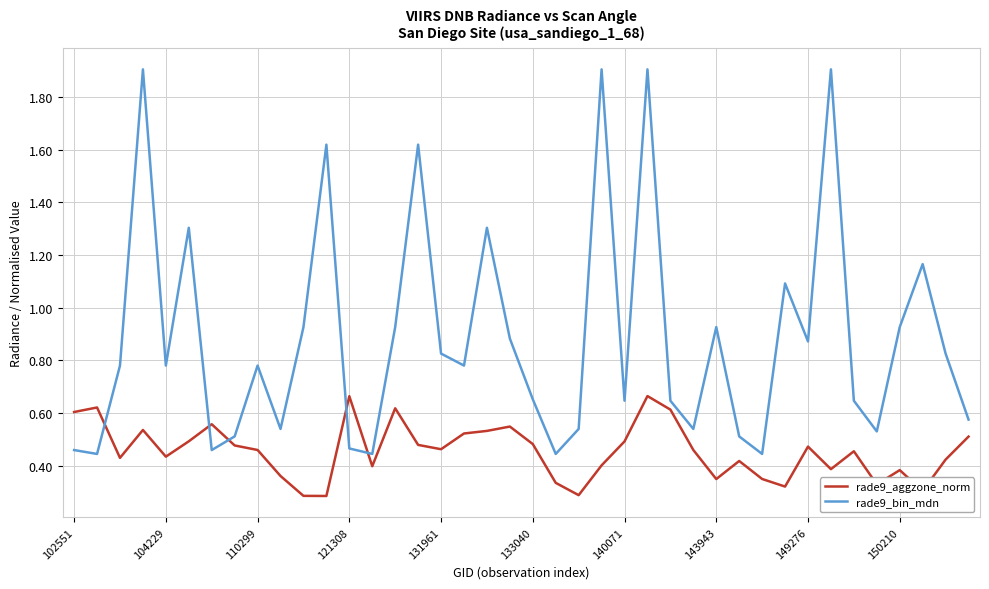

Which series has the widest spread of values?

rade9_bin_mdn